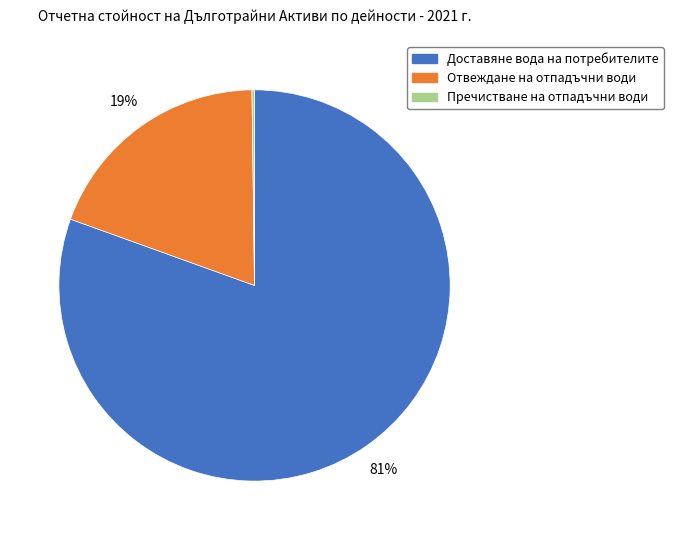

Which category accounts for the majority?

Доставяне вода на потребителите